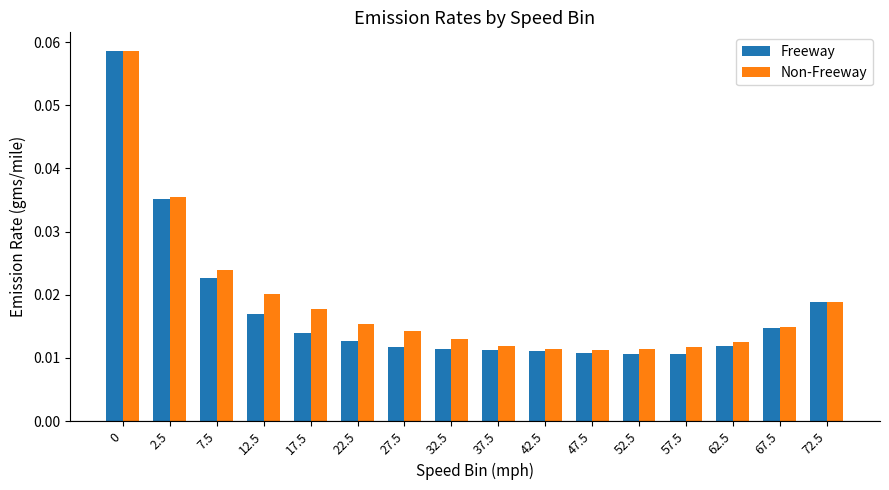

Which series changed the most between 42.5 and 72.5?

Freeway